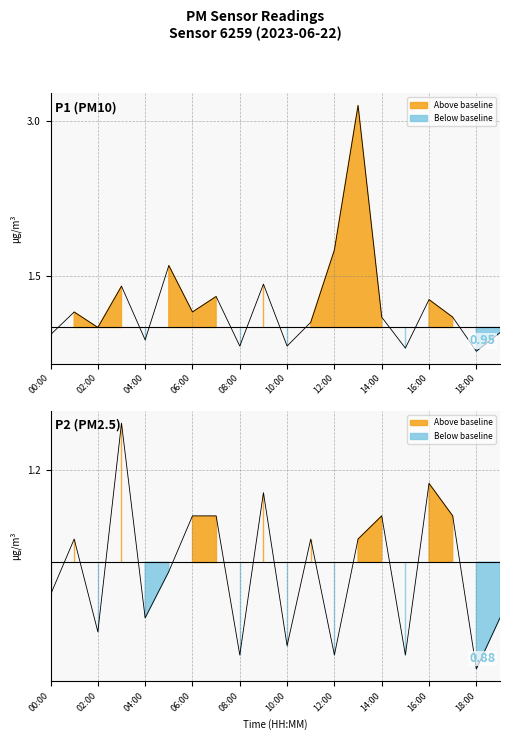

True or false: P2 and P1 cross at least once.

False